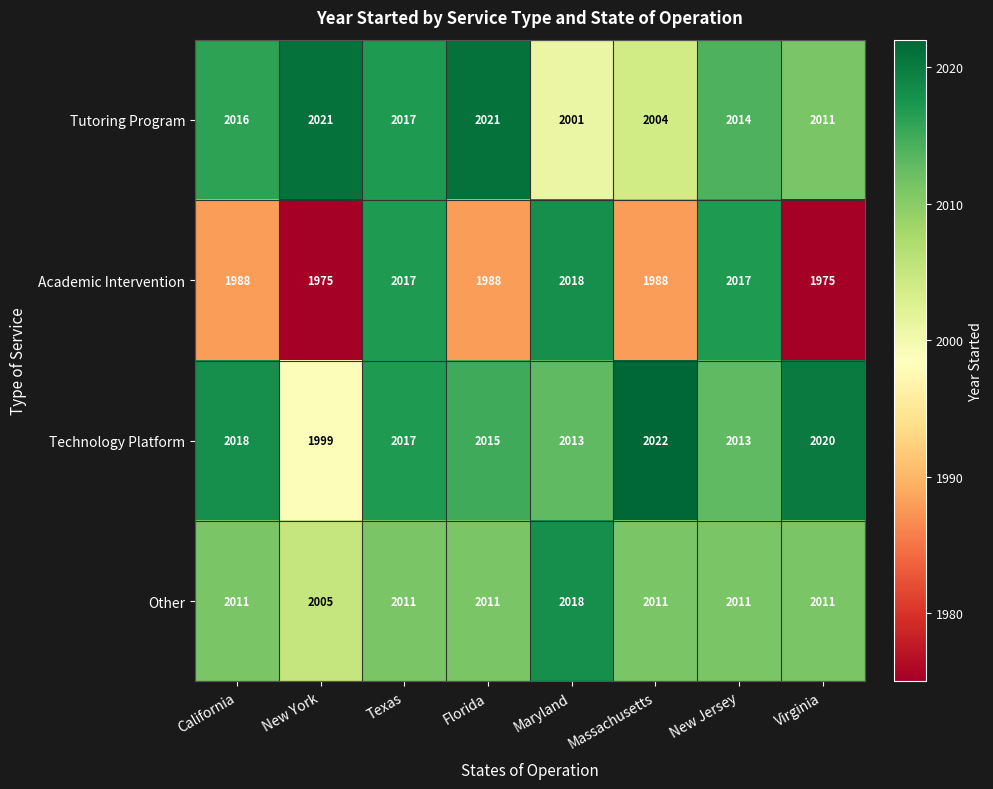

Which series has the widest spread of values?

Academic Intervention